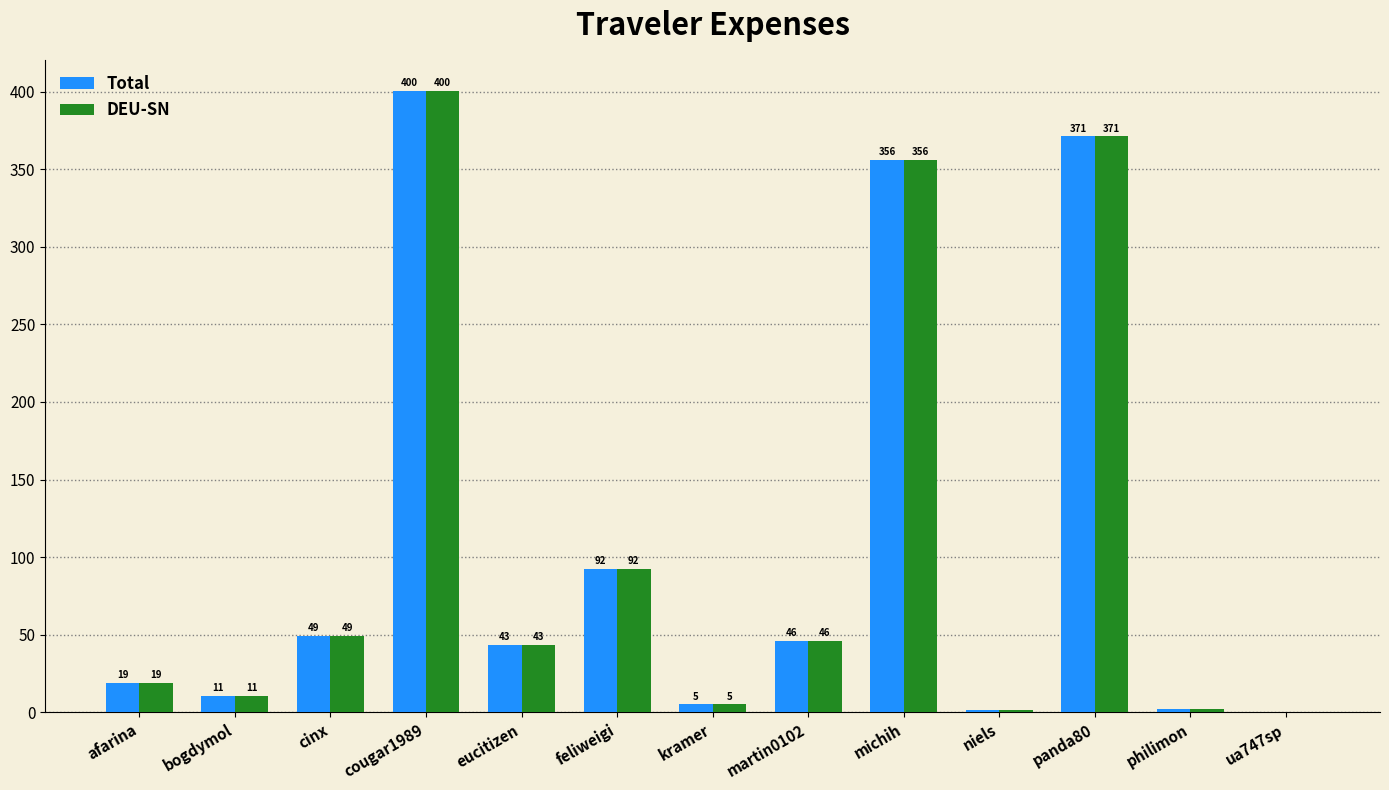

Which label corresponds to the largest value in the chart?

cougar1989